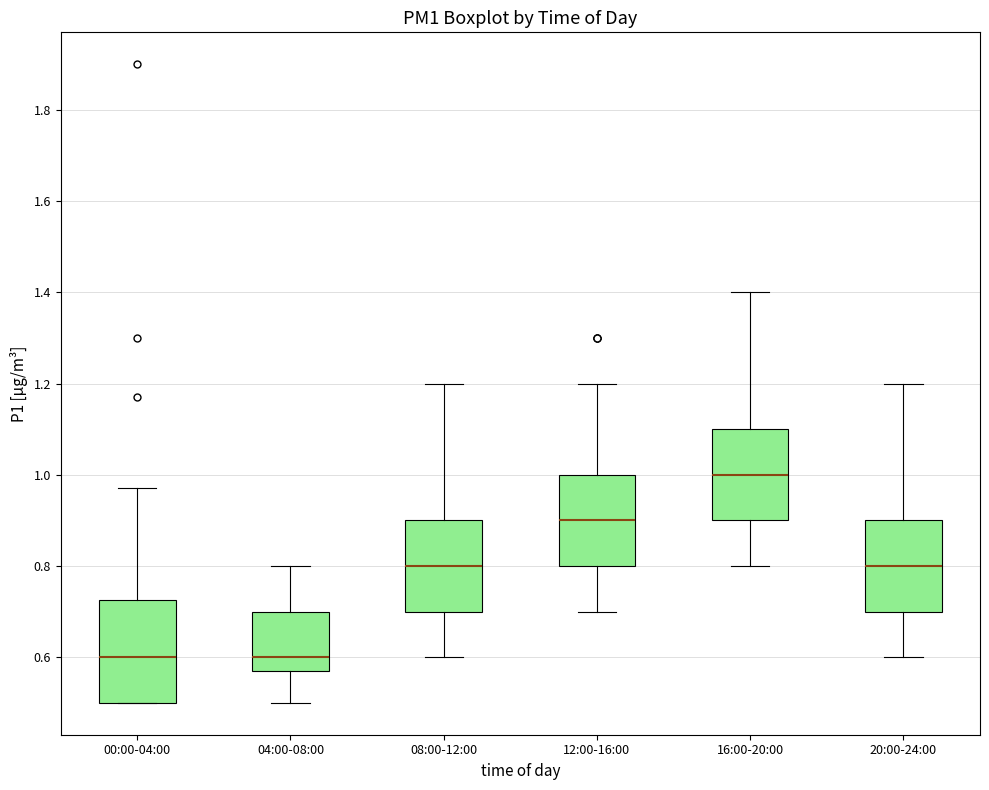

Reading left to right, transcribe this box plot: for each box, give where its median line is, the range the box spans, and where its two whiskers end, as read against the y-axis. The values are not printed on the chart, so give them approximately, as read against the axis.

00:00-04:00: median 0.60, box 0.50 to 0.72, whiskers 0.50 to 0.98
04:00-08:00: median 0.60, box 0.58 to 0.70, whiskers 0.50 to 0.80
08:00-12:00: median 0.80, box 0.70 to 0.90, whiskers 0.60 to 1.20
12:00-16:00: median 0.90, box 0.80 to 1.00, whiskers 0.70 to 1.20
16:00-20:00: median 1.00, box 0.90 to 1.10, whiskers 0.80 to 1.40
20:00-24:00: median 0.80, box 0.70 to 0.90, whiskers 0.60 to 1.20